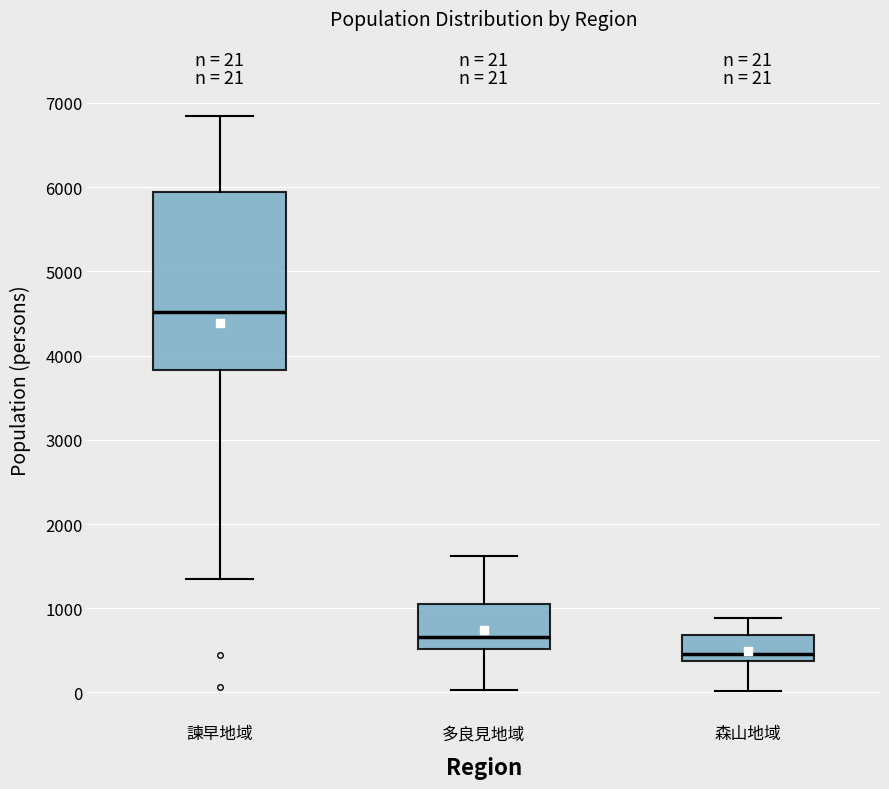

Which box has the highest median line?

諫早地域